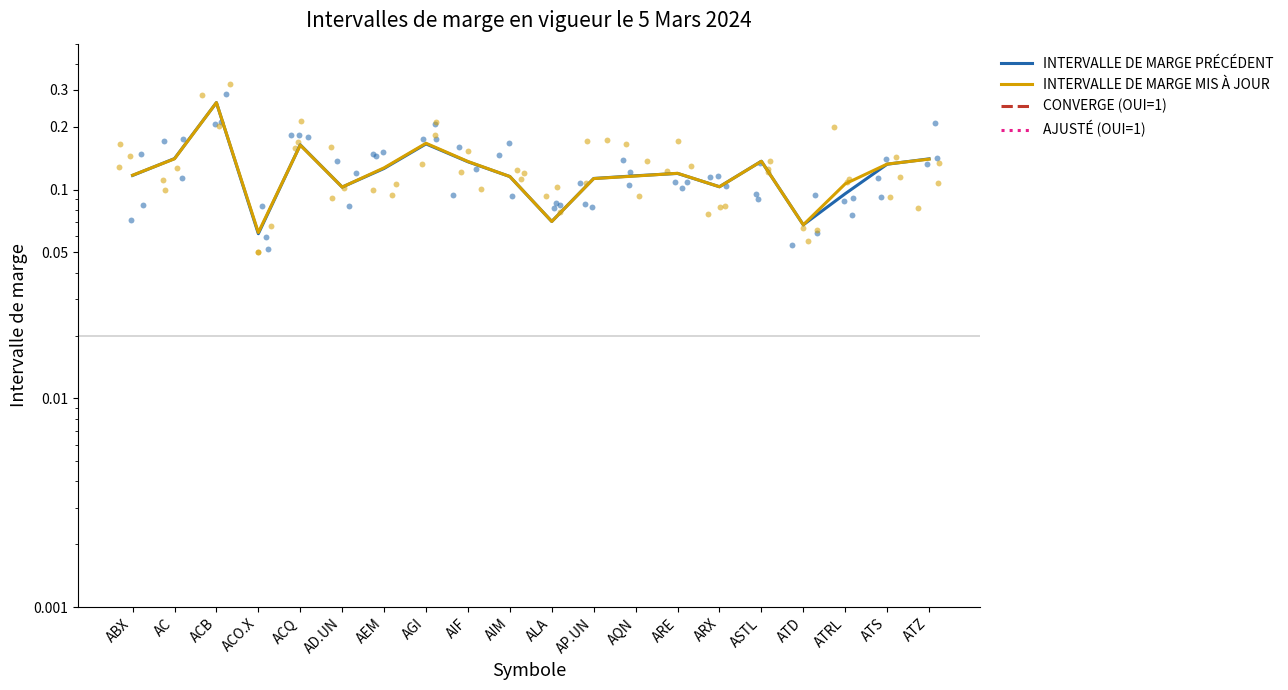

Is the value of INTERVALLE DE MARGE MIS À JOUR at ACO.X greater than the value of CONVERGE (OUI=1) at ACO.X?

Yes